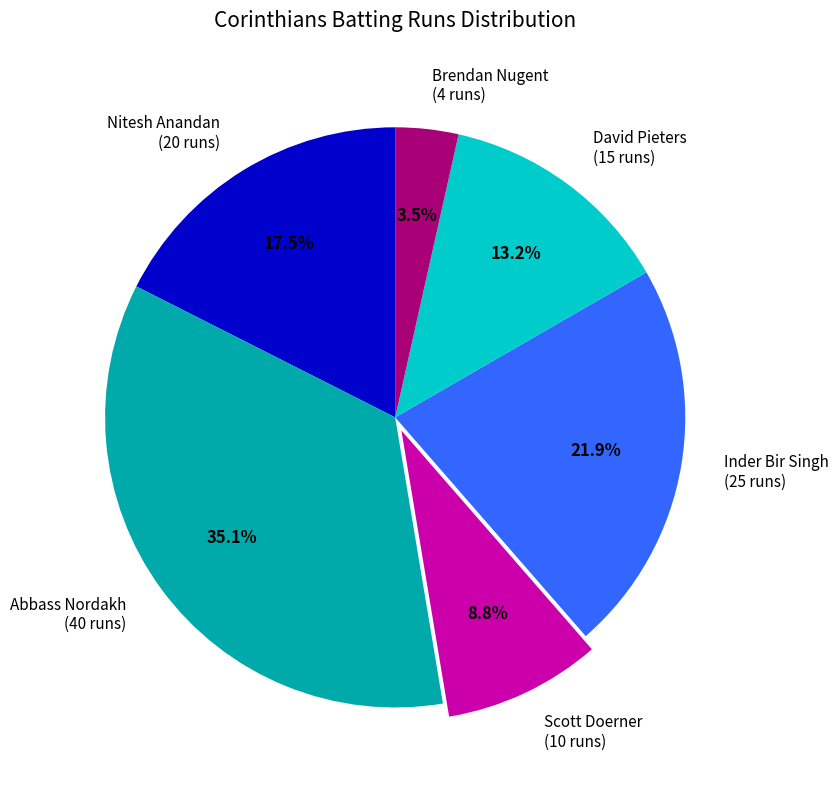

To the nearest percent, what is the difference between the largest and smallest slice percentages?

32%